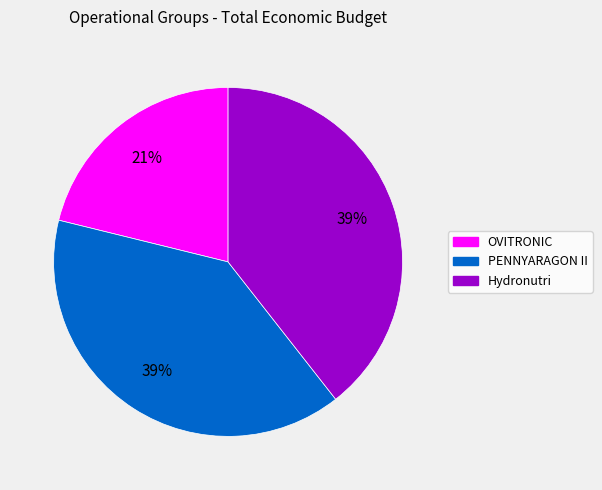

Is it true that PENNYARAGON II is 39% of the pie?

True